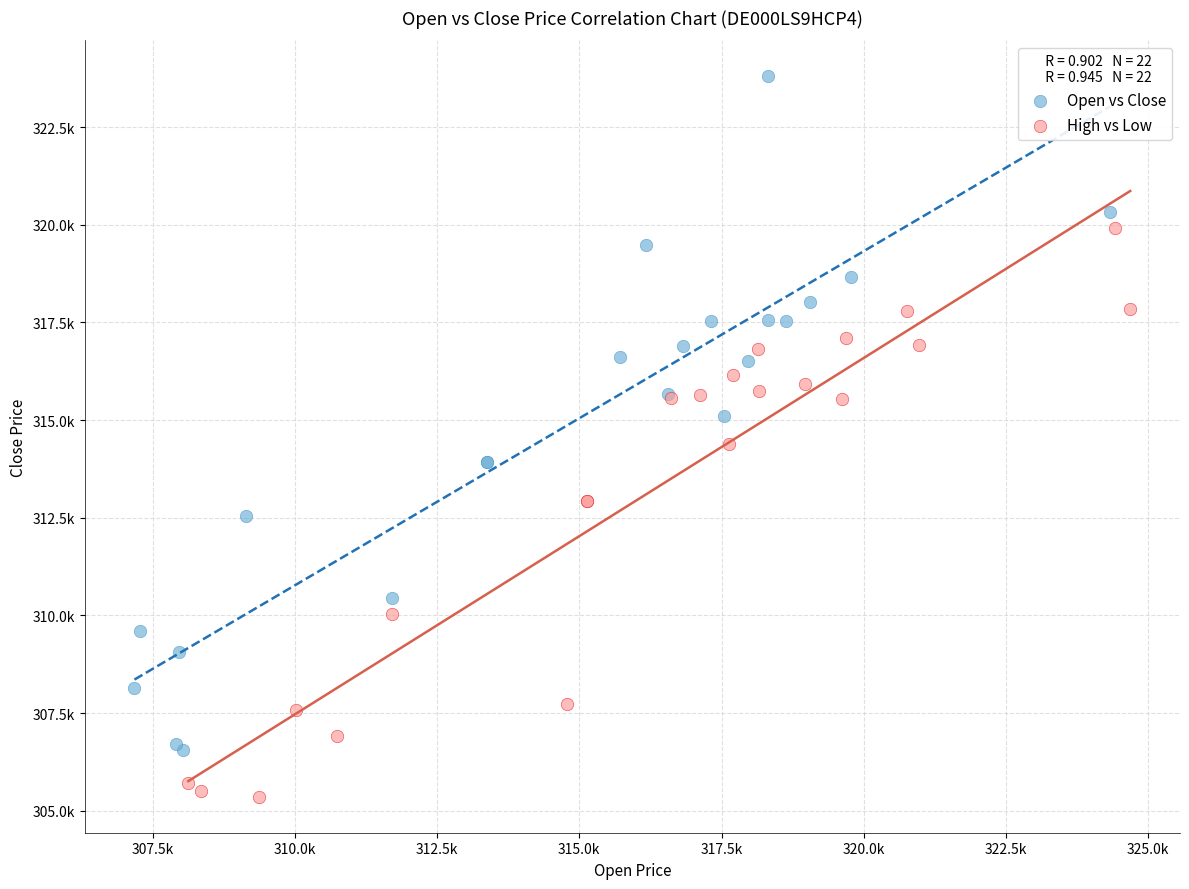

What are all the series names shown in the legend?

Open vs Close, High vs Low